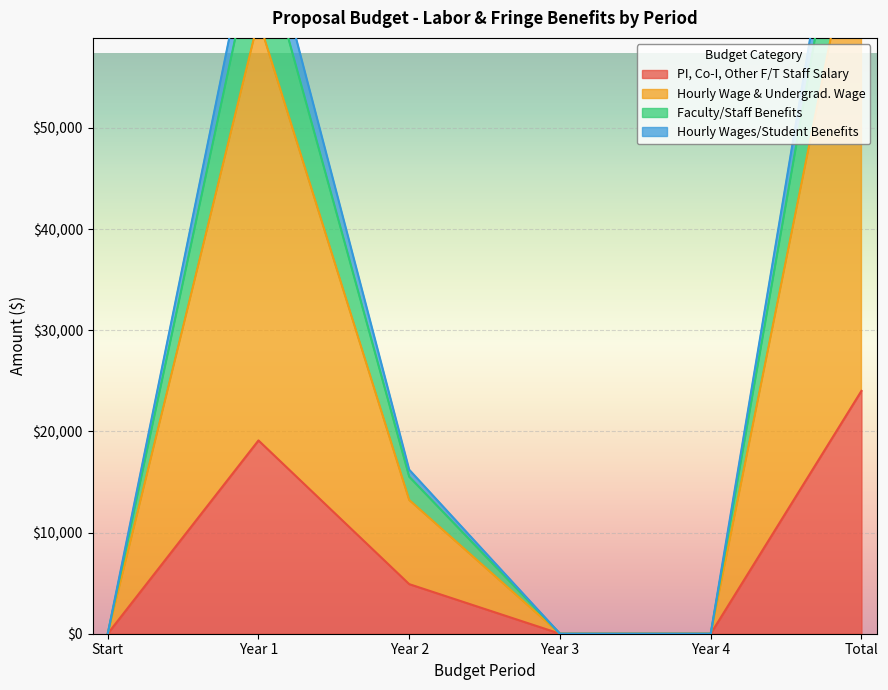

Between Start and Year 3, which is larger?

Start